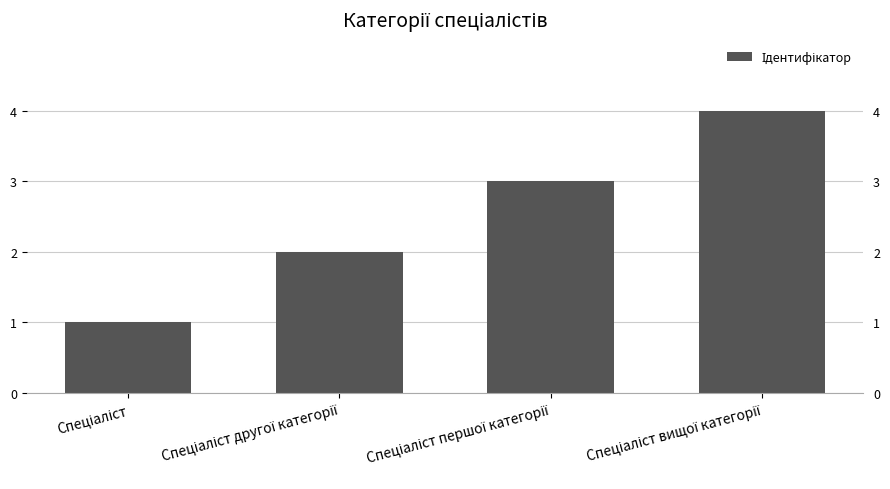

Does the chart contain any negative values?

No